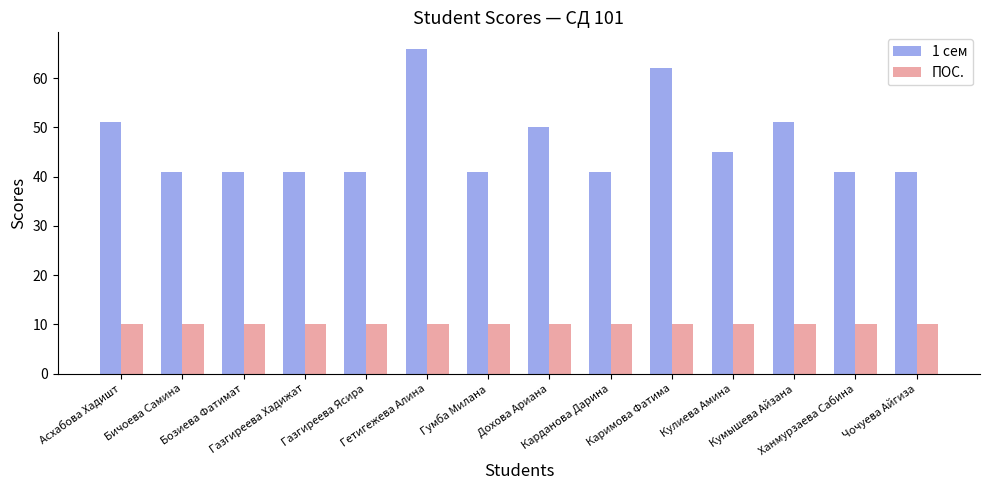

Which series has the largest total across all categories?

1 сем